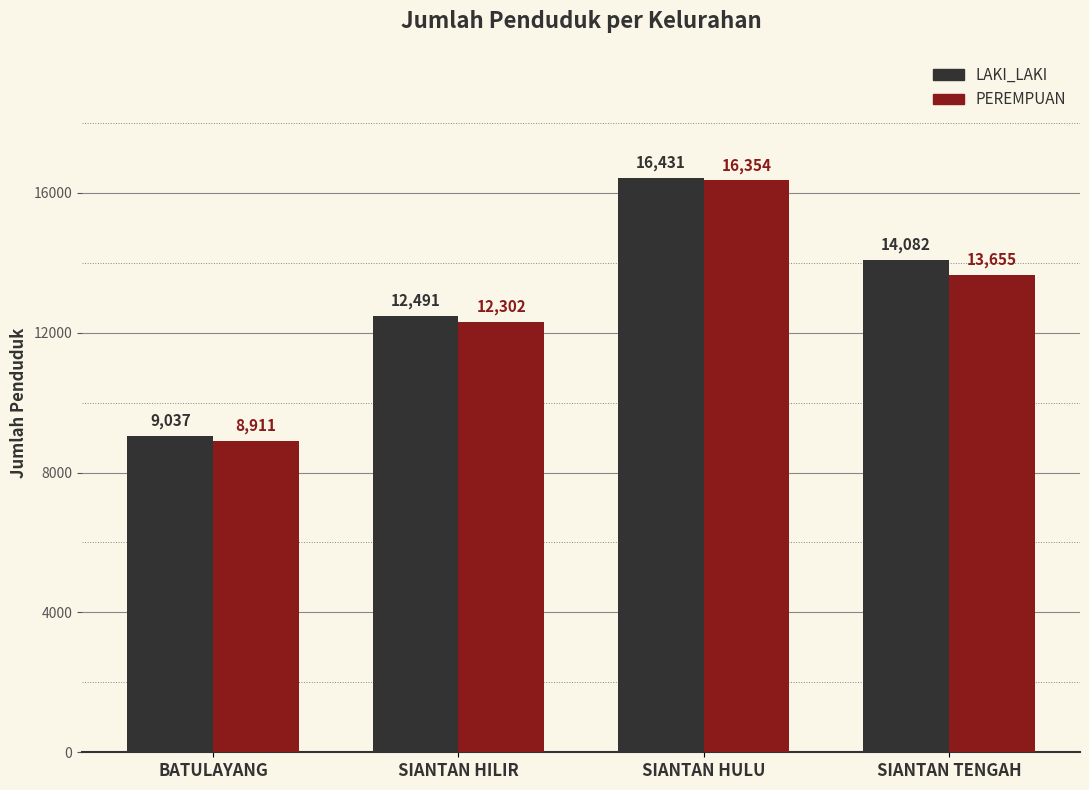

What is the approximate value of LAKI_LAKI at SIANTAN HULU, to the nearest 10?

16430